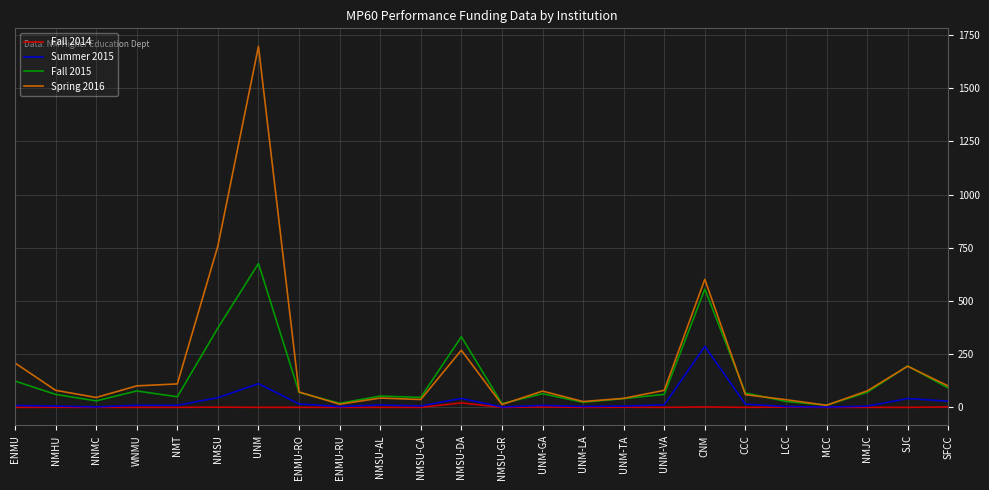

How many series are shown in this chart?

4